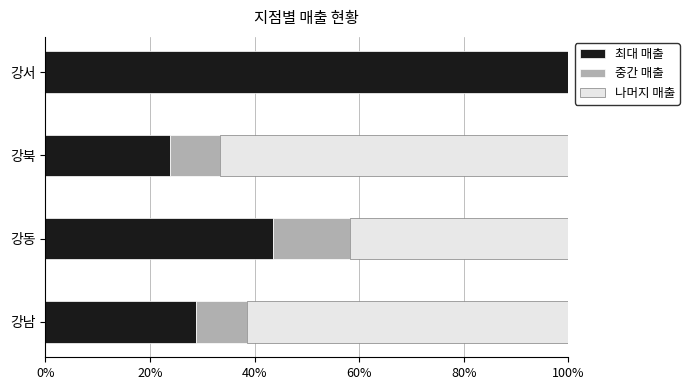

What value does the 최대 매출 series have at 강동?

43.5